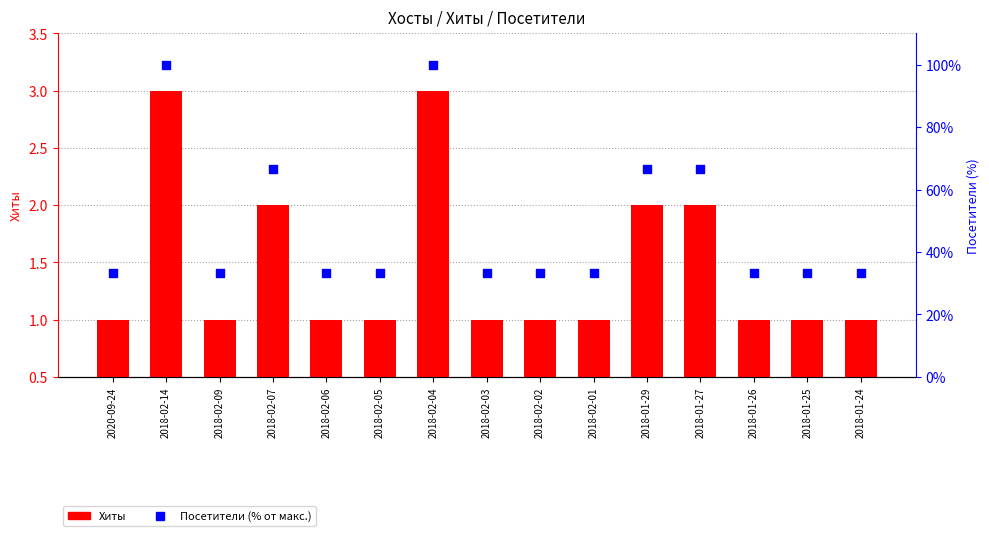

Which series has the largest total across all categories?

Посетители (% от макс.)